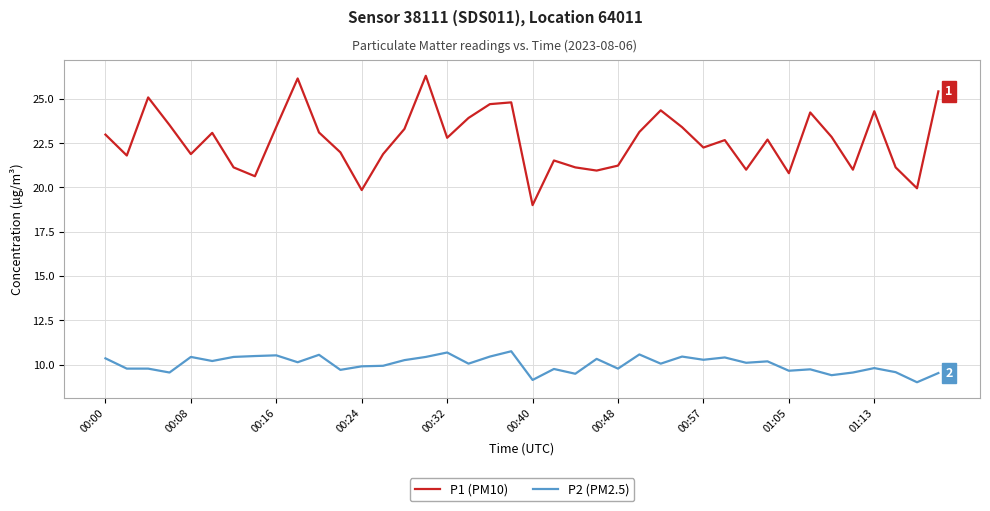

List the series in order of their peak value, highest first.

P1 (PM10), P2 (PM2.5)